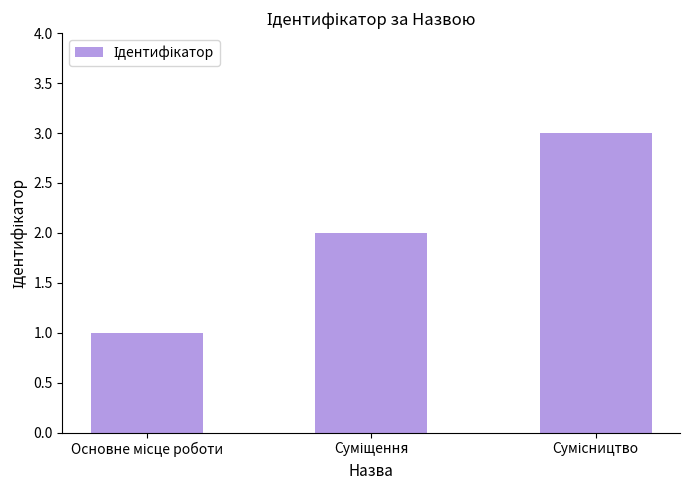

What is the greatest value displayed?

3